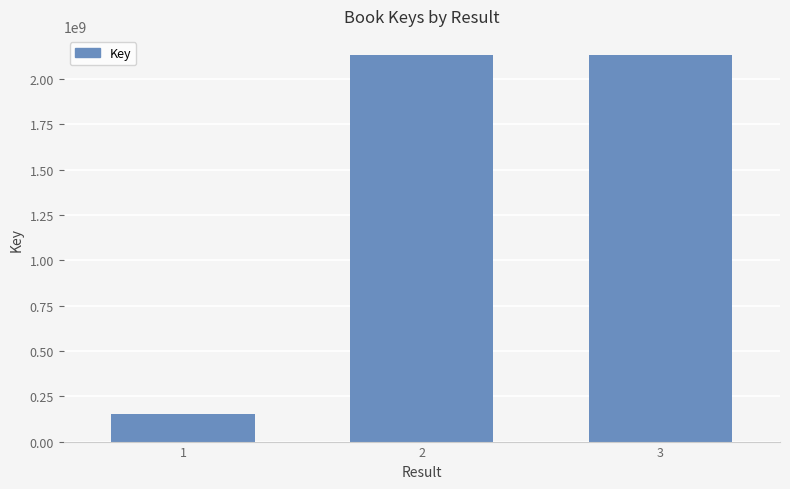

What is the greatest value displayed?

2130409415